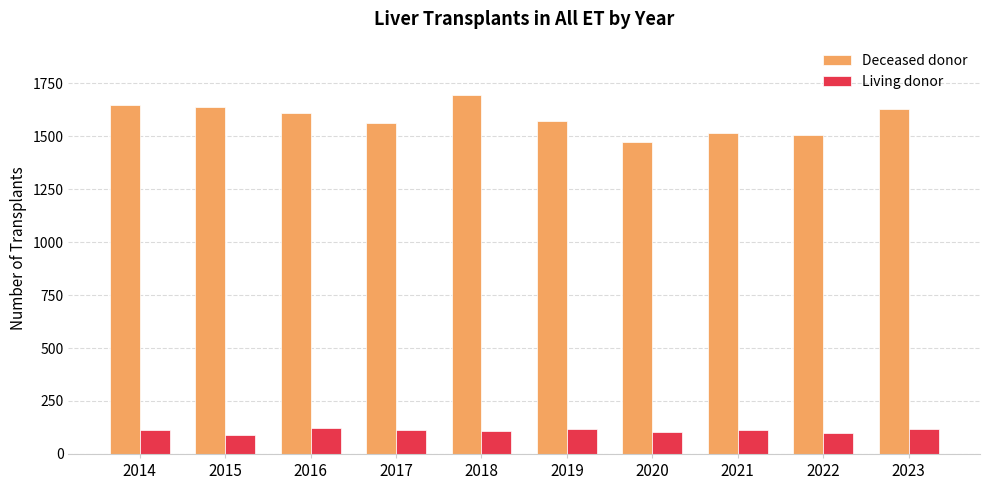

What are all the series names shown in the legend?

Deceased donor, Living donor